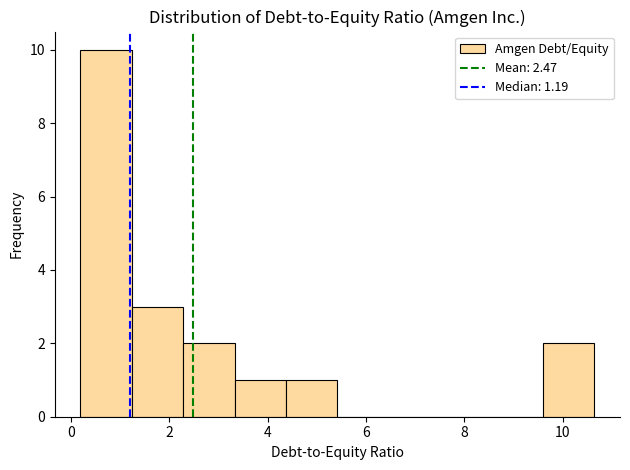

Reading left to right, list every bar in this chart as the range it spans on the x-axis followed by its height. Neither the bar edges nor the heights are printed on the chart, so give them approximately, as read against the axes.

0.2 to 1.2: 10
1.2 to 2.2: 3
2.2 to 3.4: 2
3.4 to 4.4: 1
4.4 to 5.4: 1
5.4 to 6.4: 0
6.4 to 7.6: 0
7.6 to 8.6: 0
8.6 to 9.6: 0
9.6 to 10.6: 2